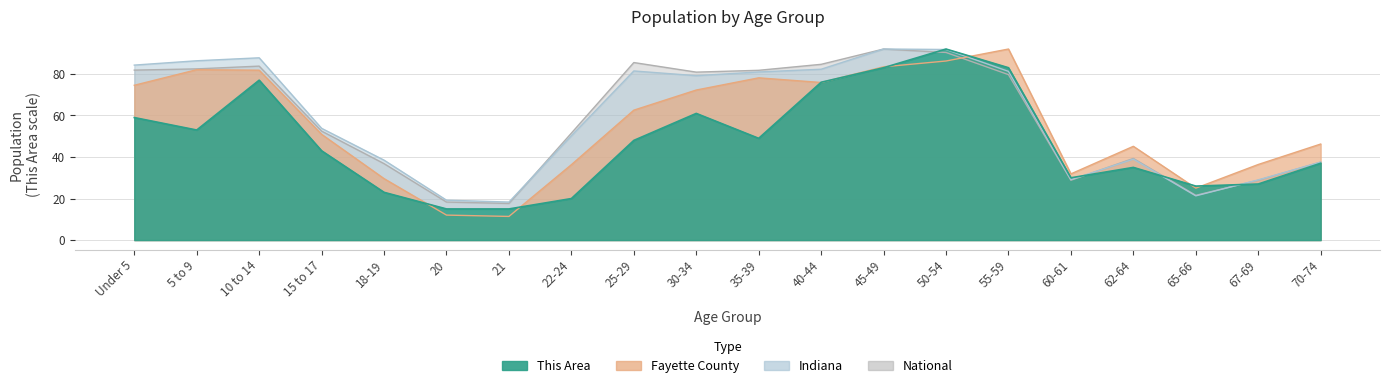

Between 35-39 and 55-59, which is larger?

55-59